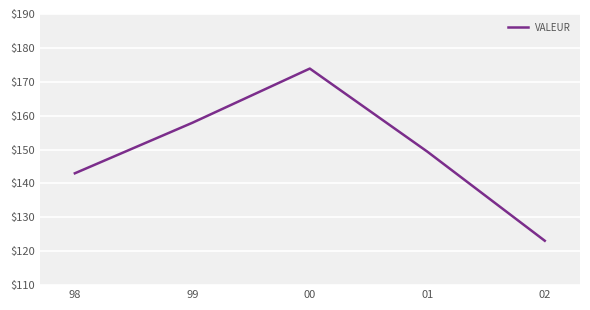

How many values exceed 149?

3